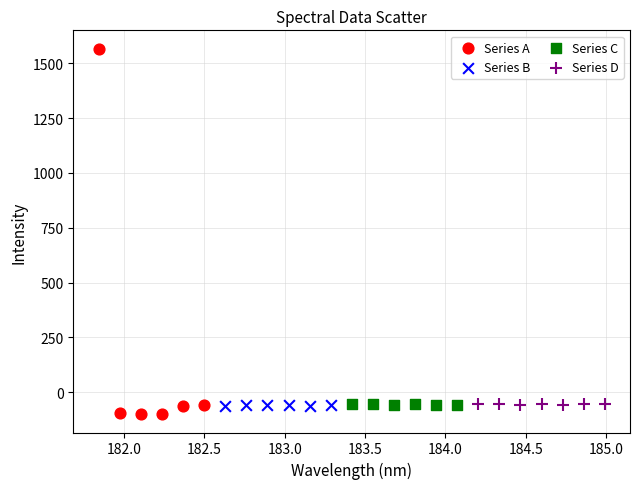

Which series has the largest Y range (max minus min)?

Series A